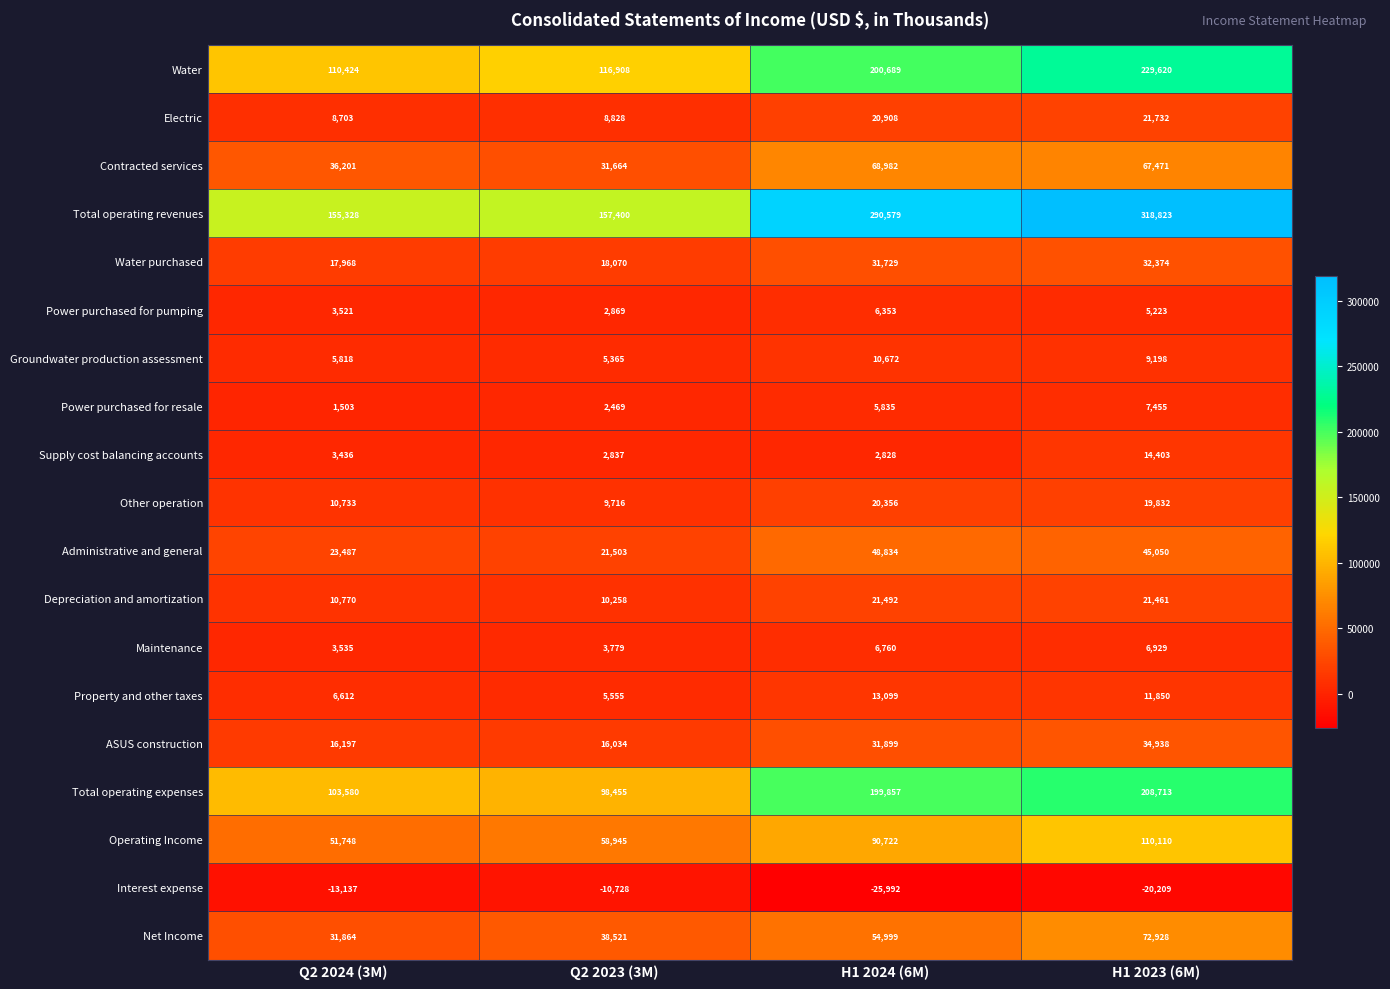

What is the maximum value shown in the chart?

318823